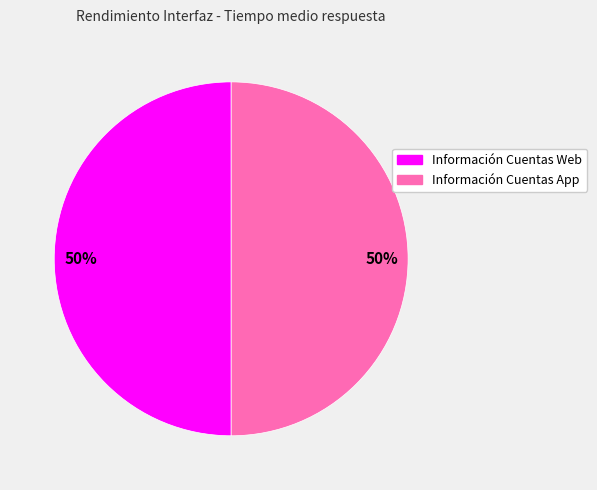

True or false: Información Cuentas App accounts for 50% of the total.

True